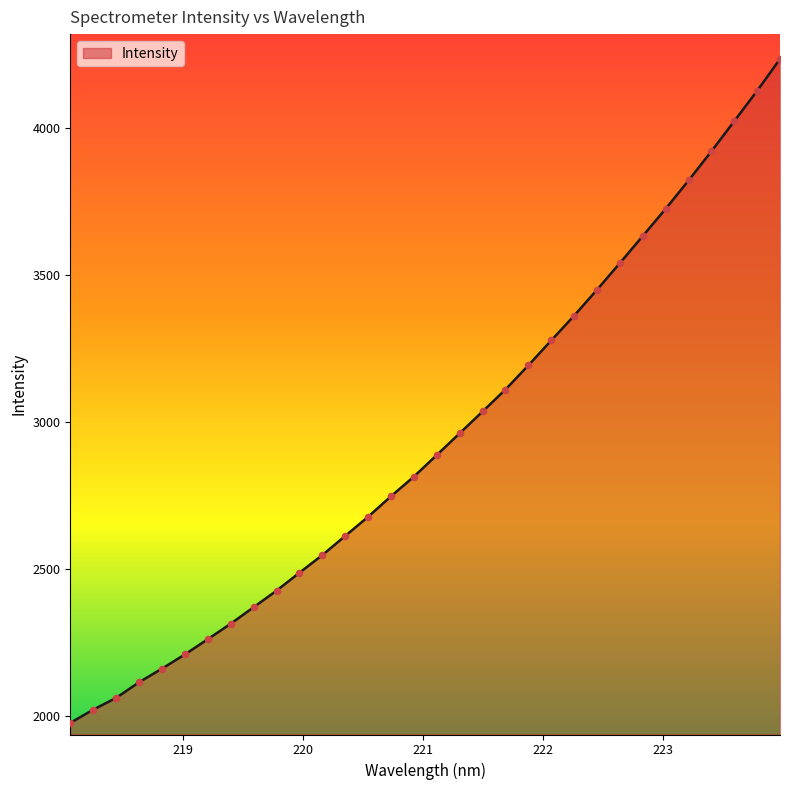

What is the difference between the maximum and minimum values?

2259.7